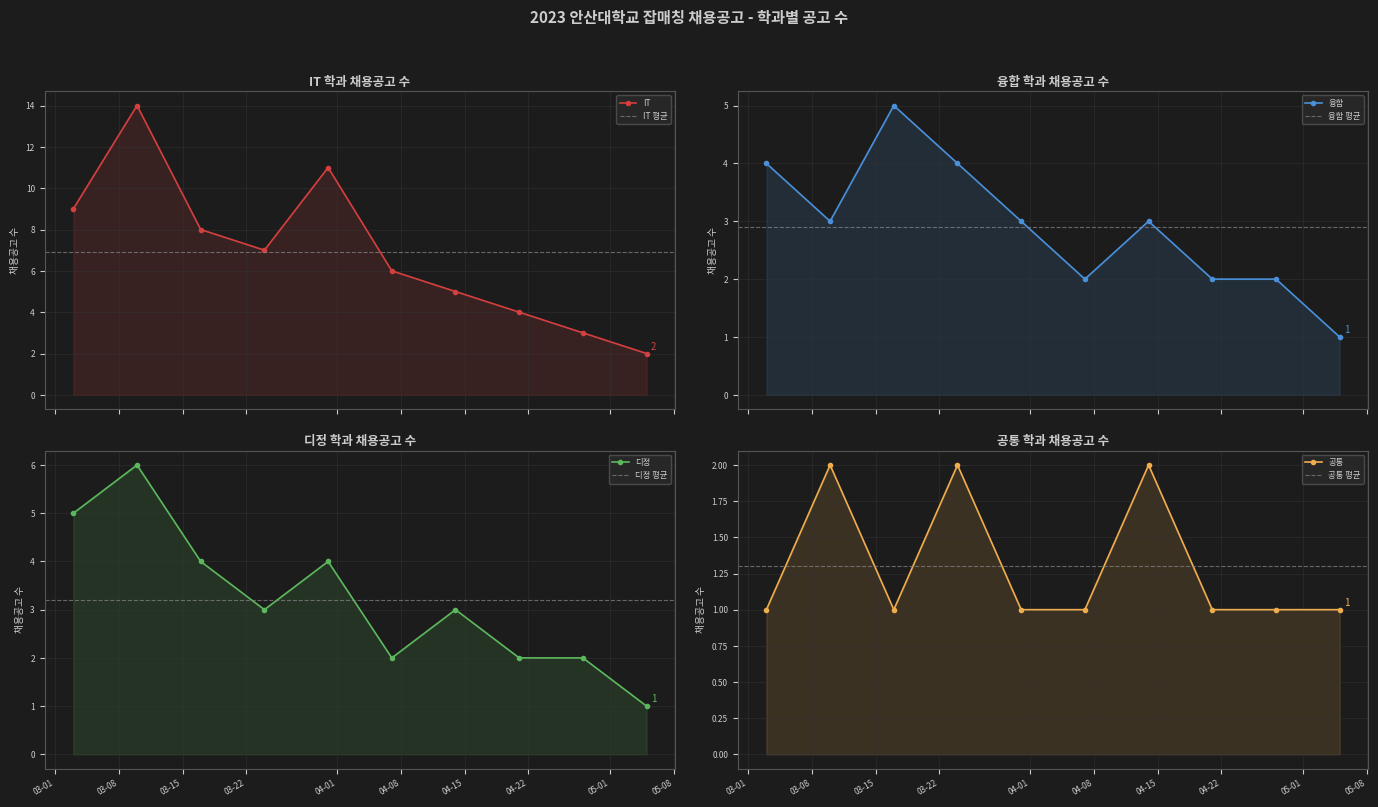

In 공통, how many points are higher than both neighbors (excluding endpoints)?

3